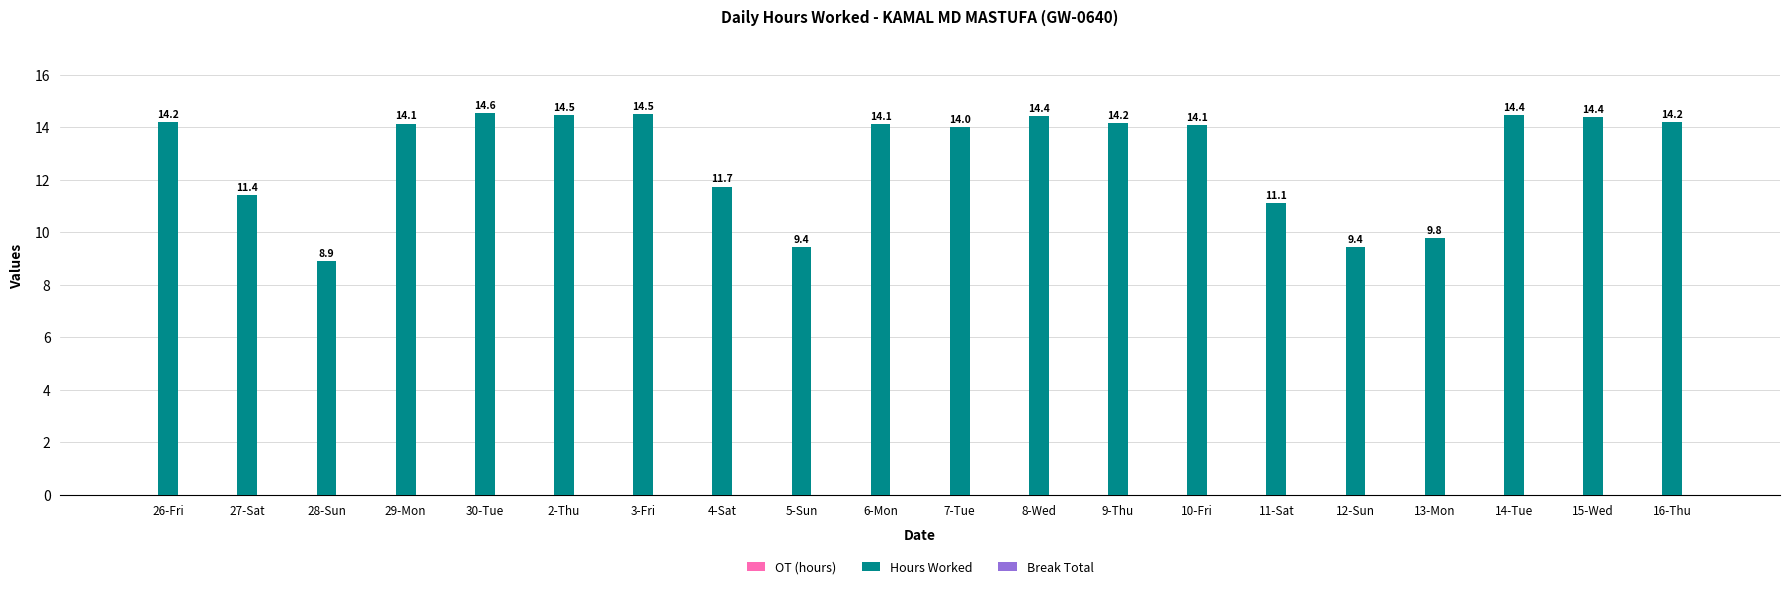

What is the label of the 3rd bar from the left?

28-Sun